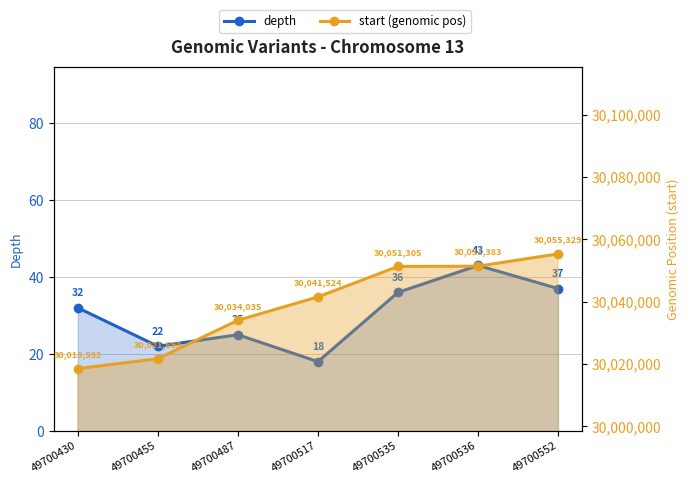

Reading left to right, list all the values displayed in this chart.

depth: 49700430=32	49700455=22	49700487=25	49700517=18	49700535=36	49700536=43	49700552=37
start (genomic pos): 49700430=30018532	49700455=30021698	49700487=30034035	49700517=30041524	49700535=30051305	49700536=30051383	49700552=30055329